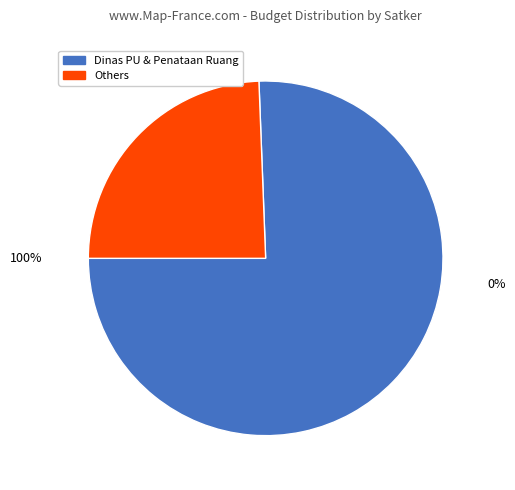

Is it true that Dinas Pekerjaan Umum dan Penataan Ruang is 17% of the pie?

False